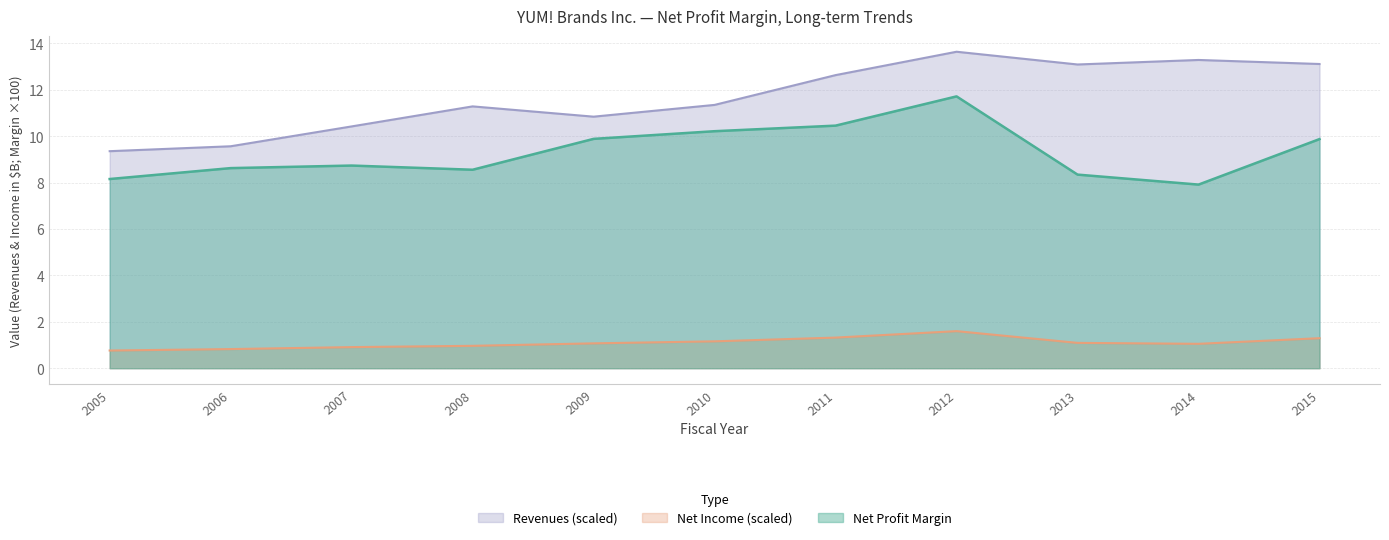

Between 2009 and 2015, which series saw the biggest shift?

Revenues (scaled)